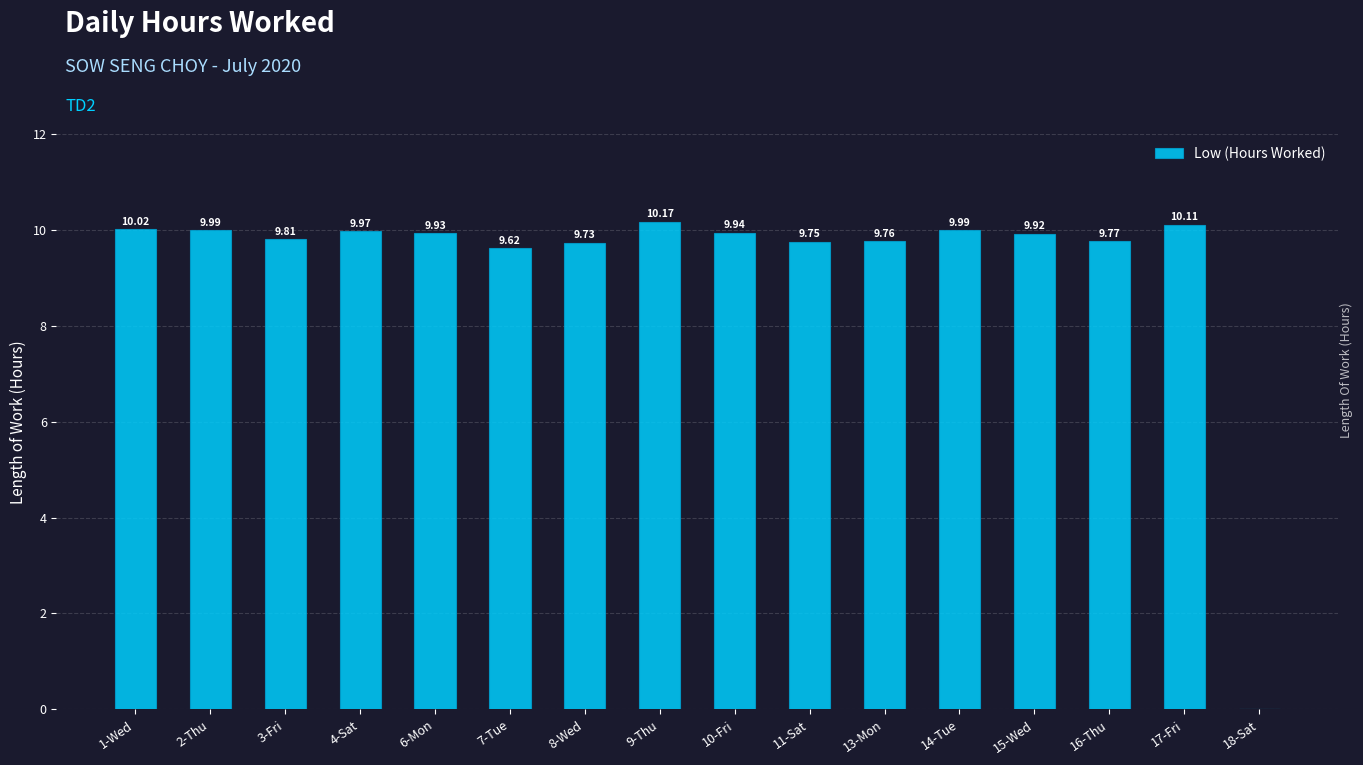

What value does the data have at 6-Mon?

9.9